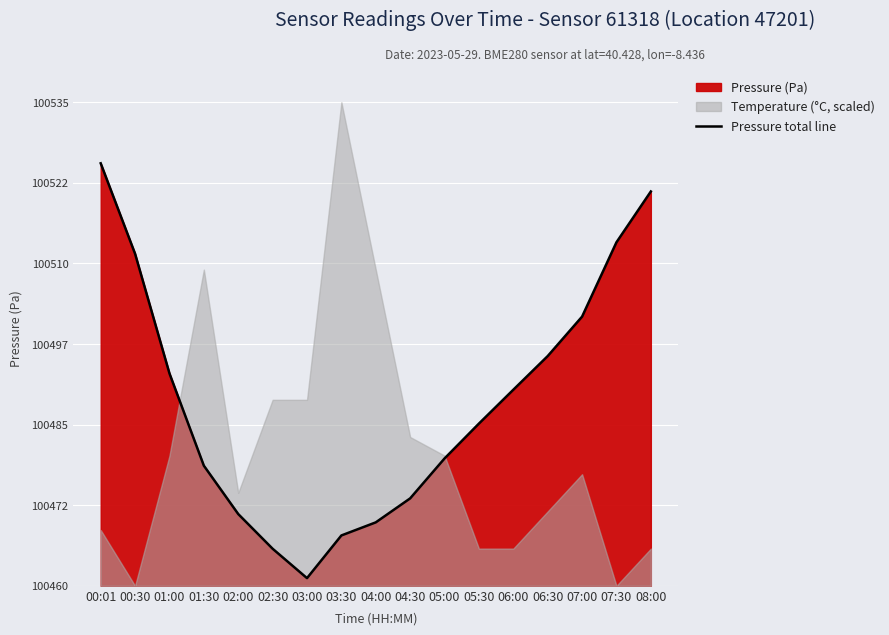

True or false: Pressure total line has a value of 24798.4 at 08:00.

False